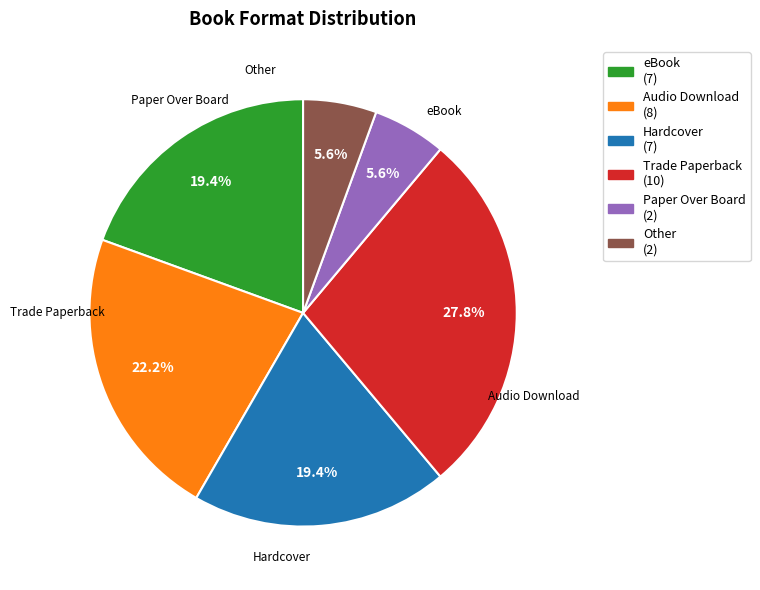

What is the ratio of the value at eBook (7) to the value at Other (2)?

3.5